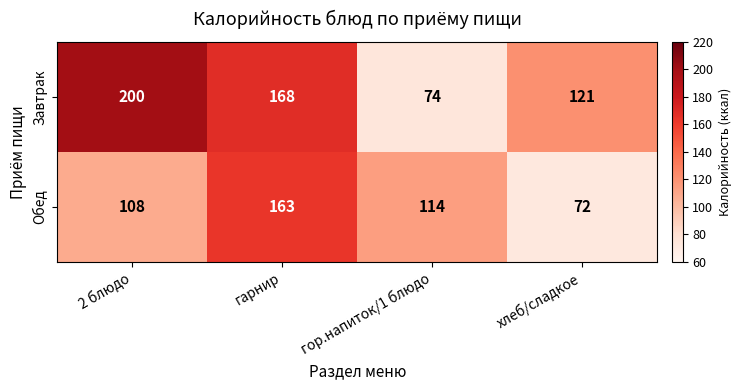

Reading right to left, list all the values displayed in this chart.

Завтрак: 121	74	168	200
Обед: 72	114	163	108